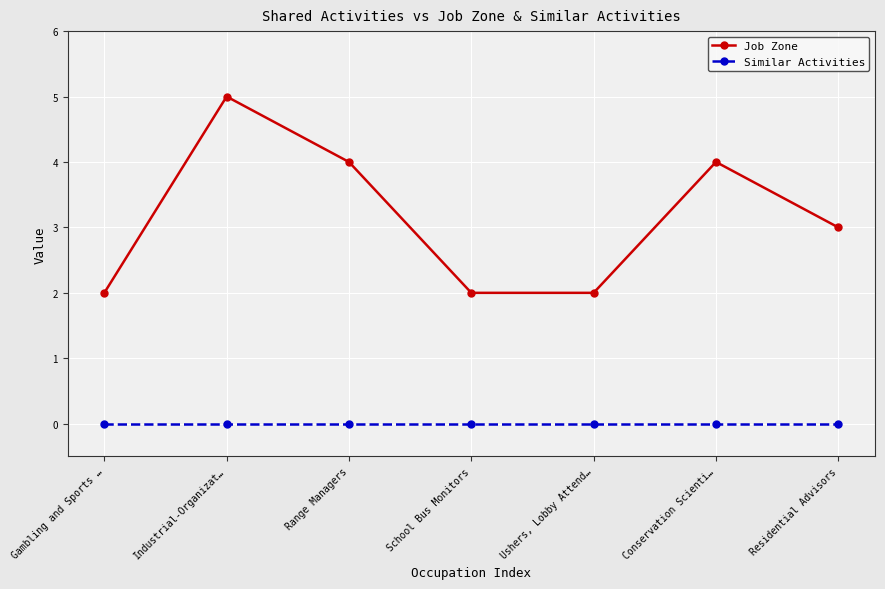

Is the value of Job Zone at Range Managers greater than the value of Similar Activities at School Bus Monitors?

Yes